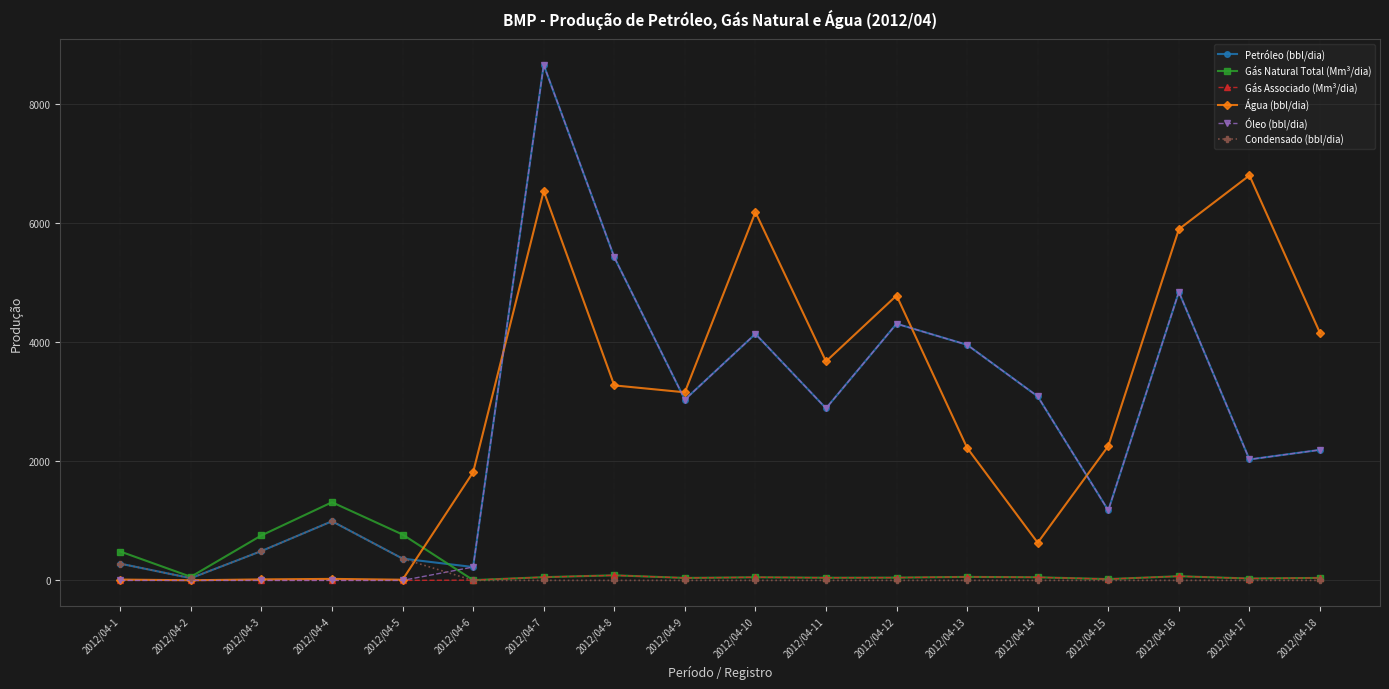

What is the value of the Petróleo (bbl/dia) point at the 12th from the left?

4311.7